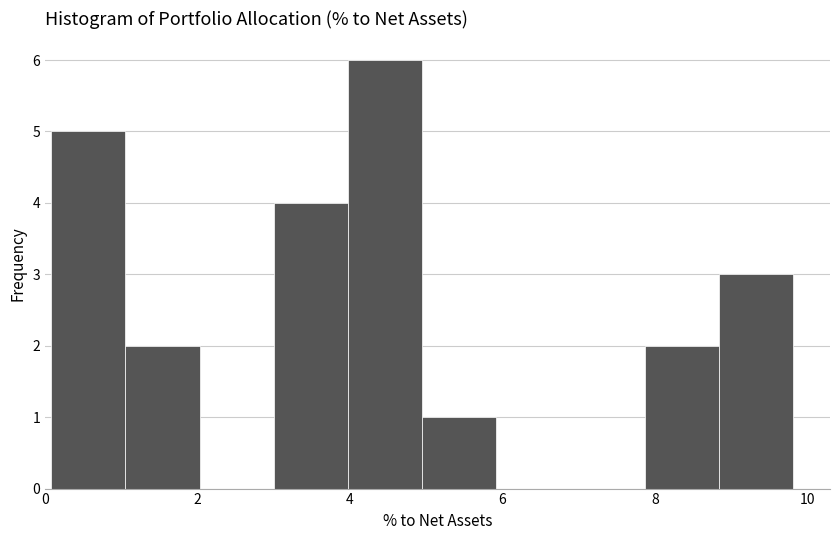

Reading left to right, transcribe this chart: for each bar, give the range it covers on the x-axis and its height. Neither the bar edges nor the heights are printed on the chart, so give them approximately, as read against the axes.

0.0 to 1.0: 5
1.0 to 2.0: 2
2.0 to 3.0: 0
3.0 to 4.0: 4
4.0 to 5.0: 6
5.0 to 6.0: 1
6.0 to 6.8: 0
6.8 to 7.8: 0
7.8 to 8.8: 2
8.8 to 9.8: 3